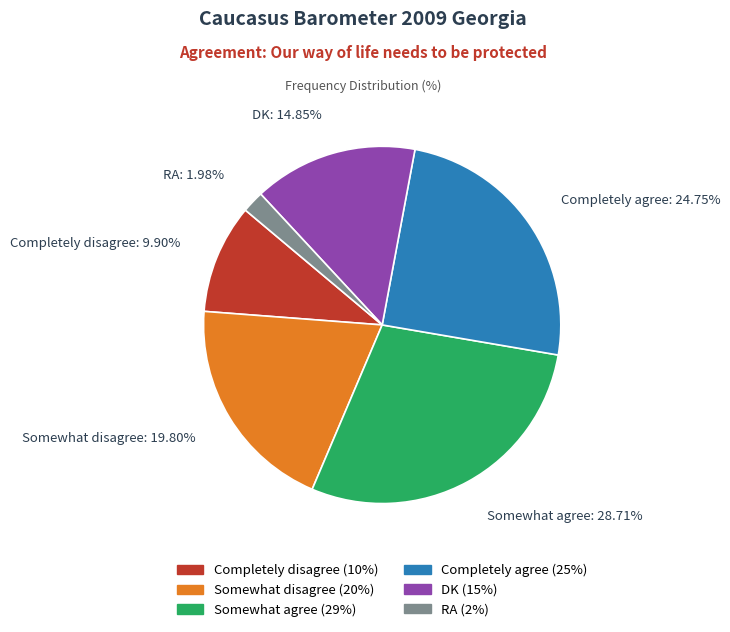

True or false: Completely agree accounts for 36% of the total.

False